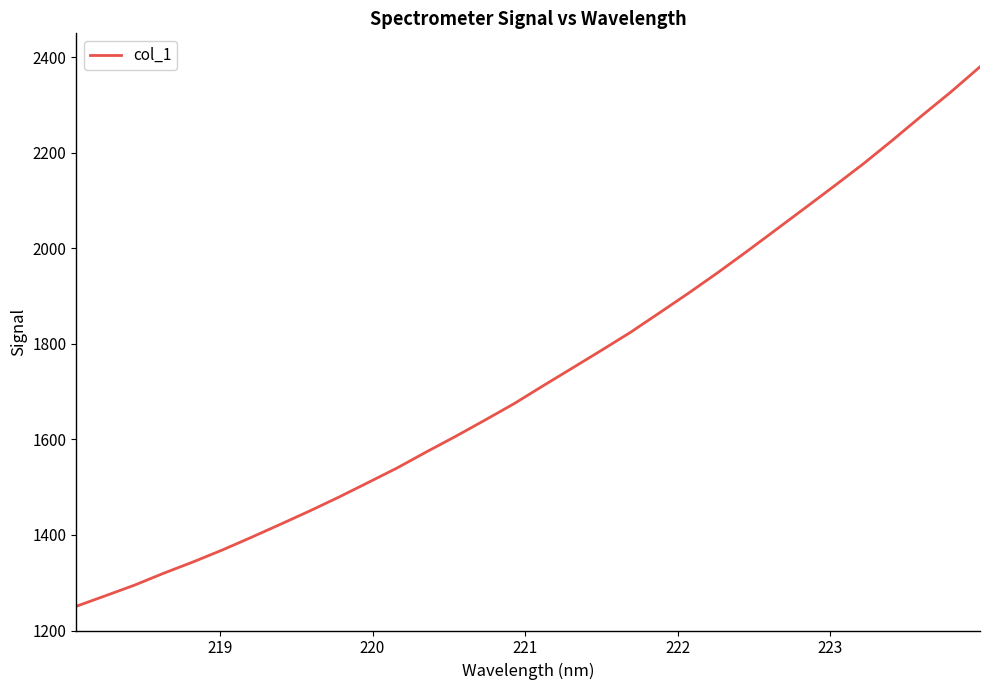

What is the maximum value shown in the chart?

2380.0